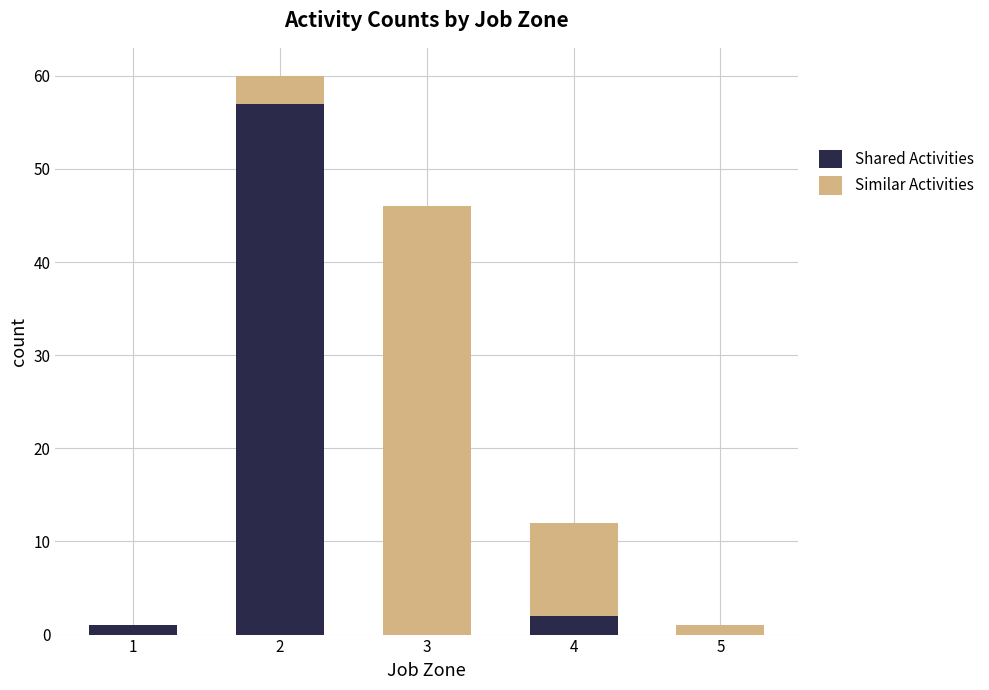

Are the bars grouped side by side (vs. stacked)?

No